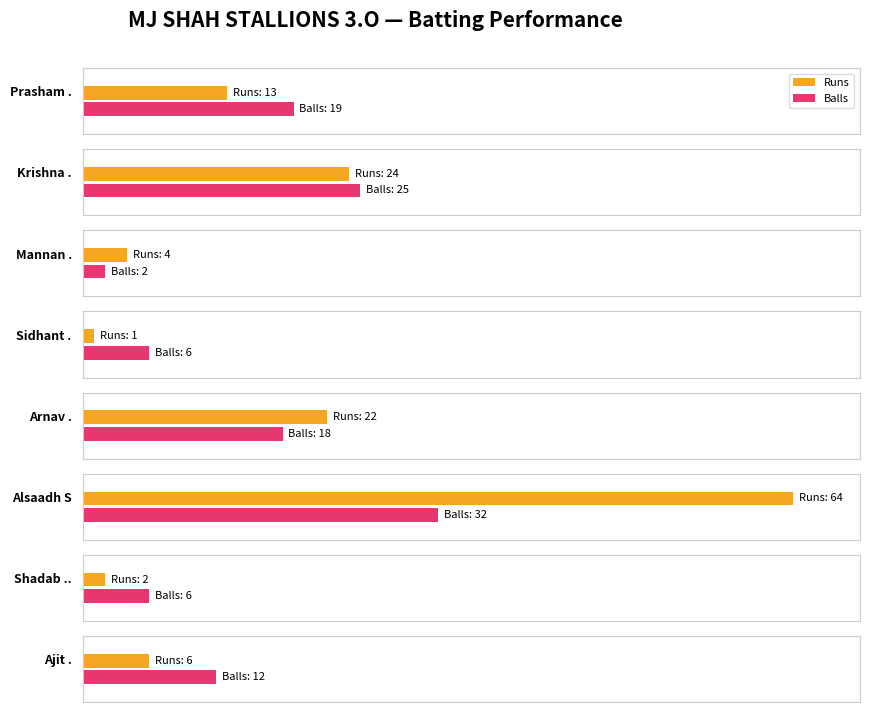

What position from the right is Alsaadh S?

3